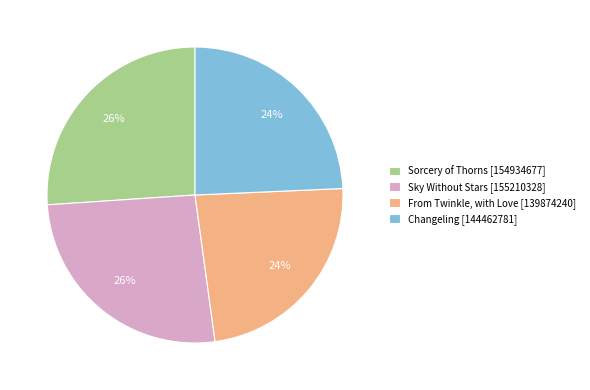

To the nearest percent, what percentage of the pie is From Twinkle, with Love?

24%